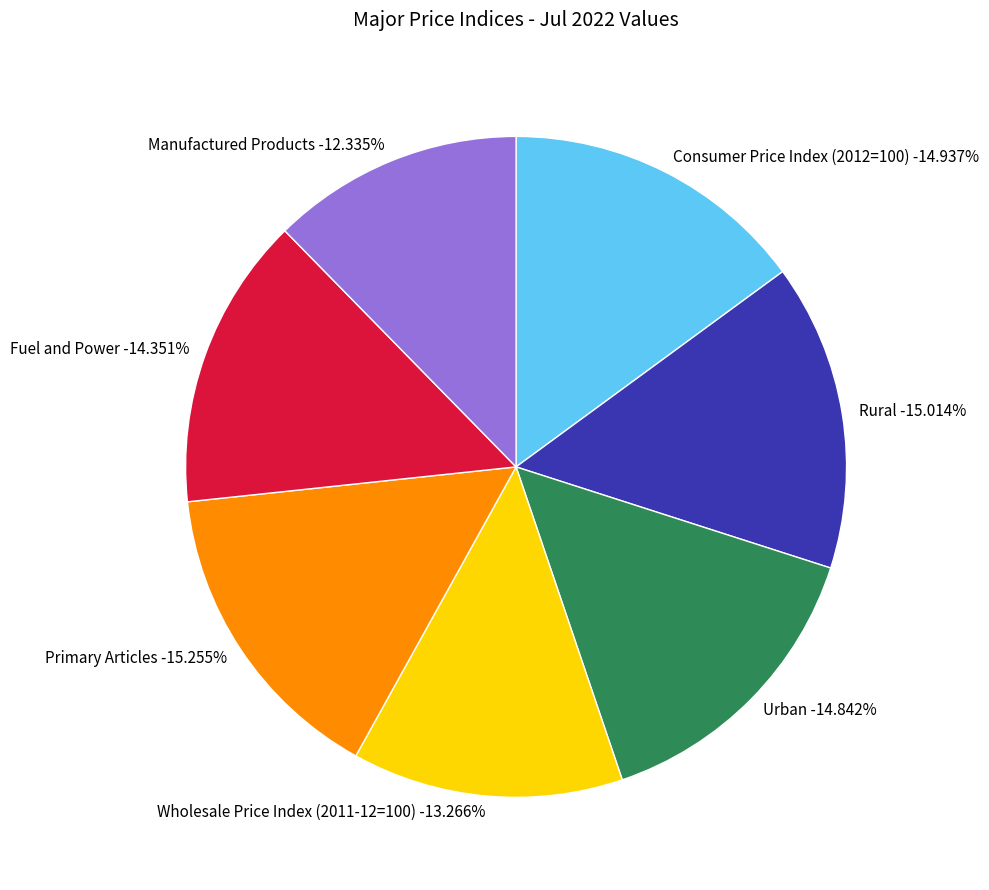

Count the number of slices in the pie.

7